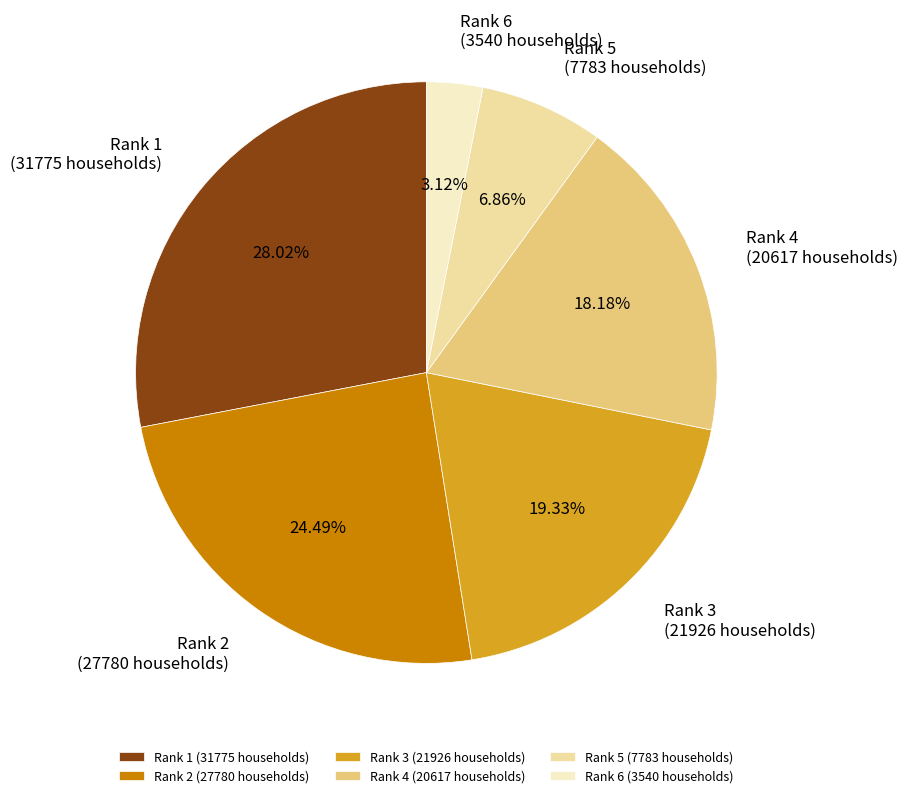

How many slices are in this pie chart?

6